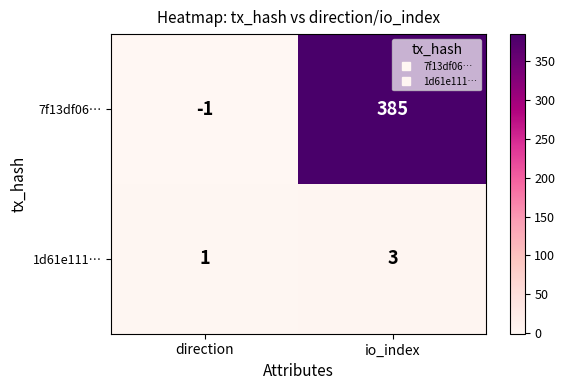

What is the total value across all series at io_index?

388